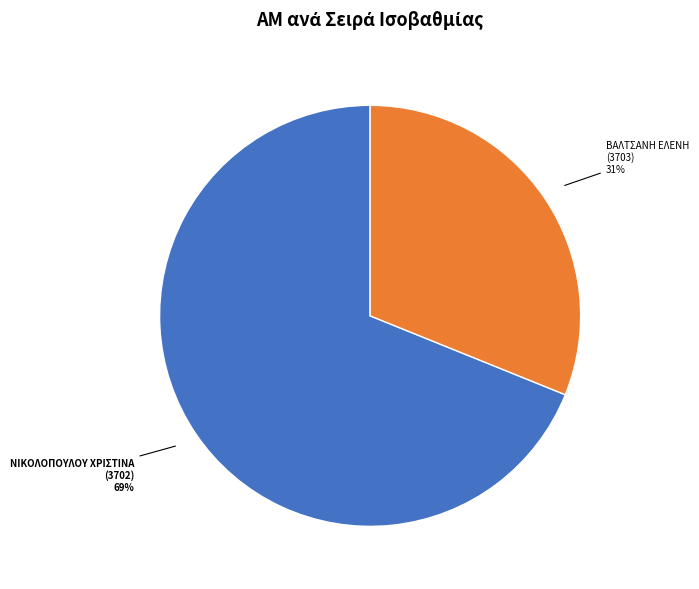

Is there any slice that represents more than half of the pie?

Yes